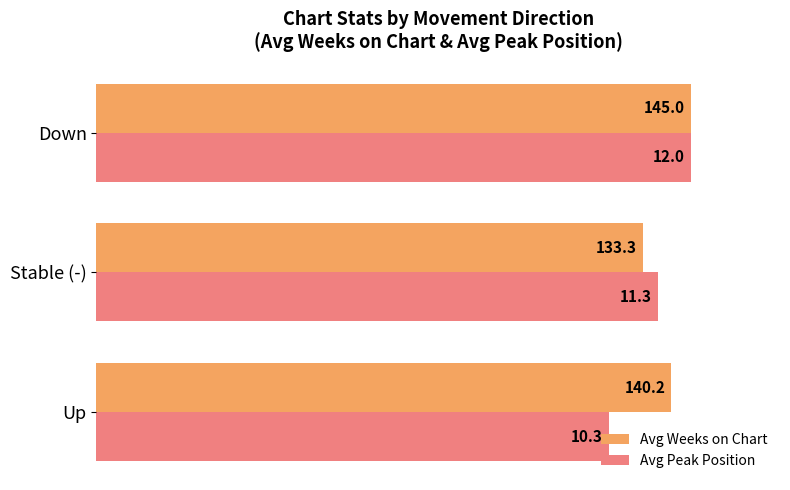

What are all the series names shown in the legend?

Avg Weeks on Chart, Avg Peak Position